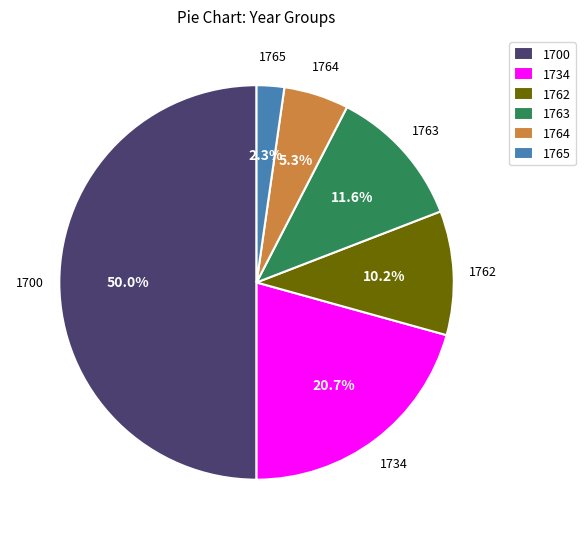

Count the number of slices in the pie.

6